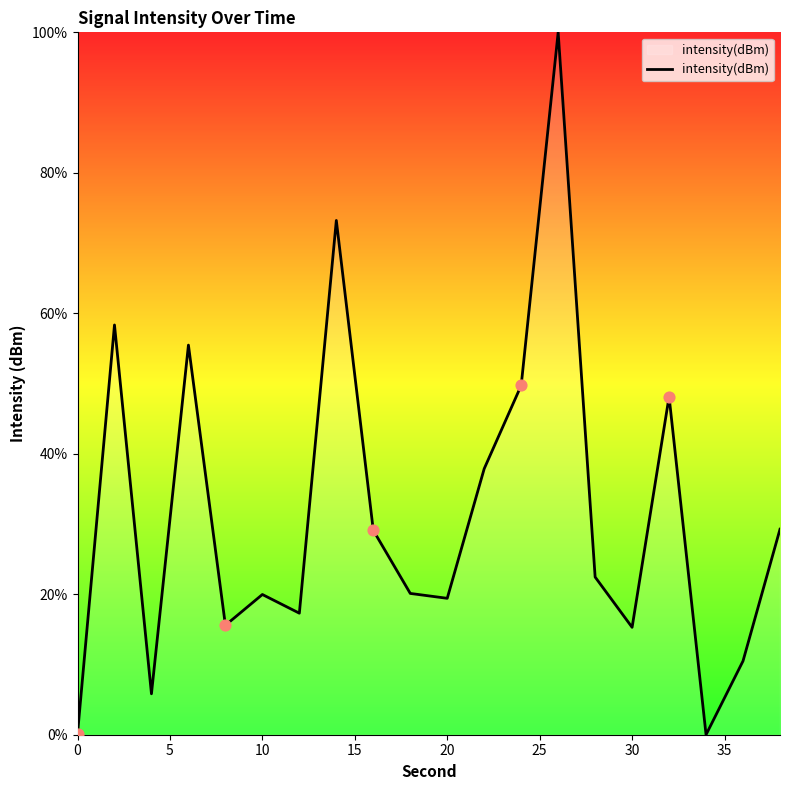

What is the greatest value displayed?

100.0